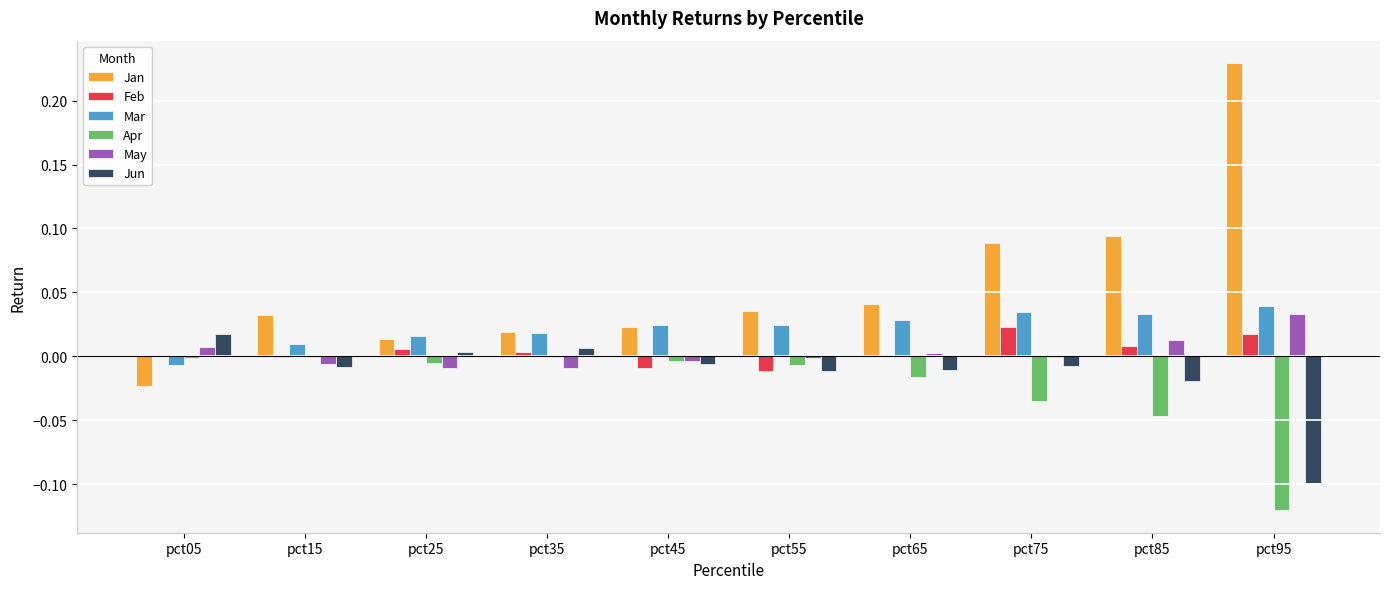

Which category has the highest value in the Jun series?

pct05